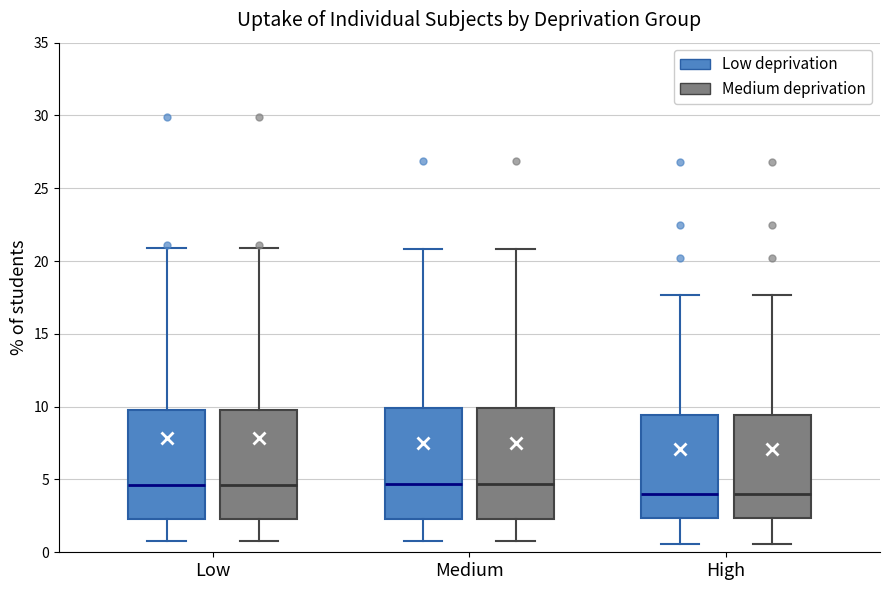

Reading left to right, transcribe this box plot: for each box, give where its median line is, the range the box spans, and where its two whiskers end, as read against the y-axis. The values are not printed on the chart, so give them approximately, as read against the axis.

Low (Low deprivation): median 4.5, box 2.5 to 10.0, whiskers 1.0 to 21.0
Low (Medium deprivation): median 4.5, box 2.5 to 10.0, whiskers 1.0 to 21.0
Medium (Low deprivation): median 4.5, box 2.5 to 10.0, whiskers 1.0 to 21.0
Medium (Medium deprivation): median 4.5, box 2.5 to 10.0, whiskers 1.0 to 21.0
High (Low deprivation): median 4.0, box 2.5 to 9.5, whiskers 0.5 to 17.5
High (Medium deprivation): median 4.0, box 2.5 to 9.5, whiskers 0.5 to 17.5